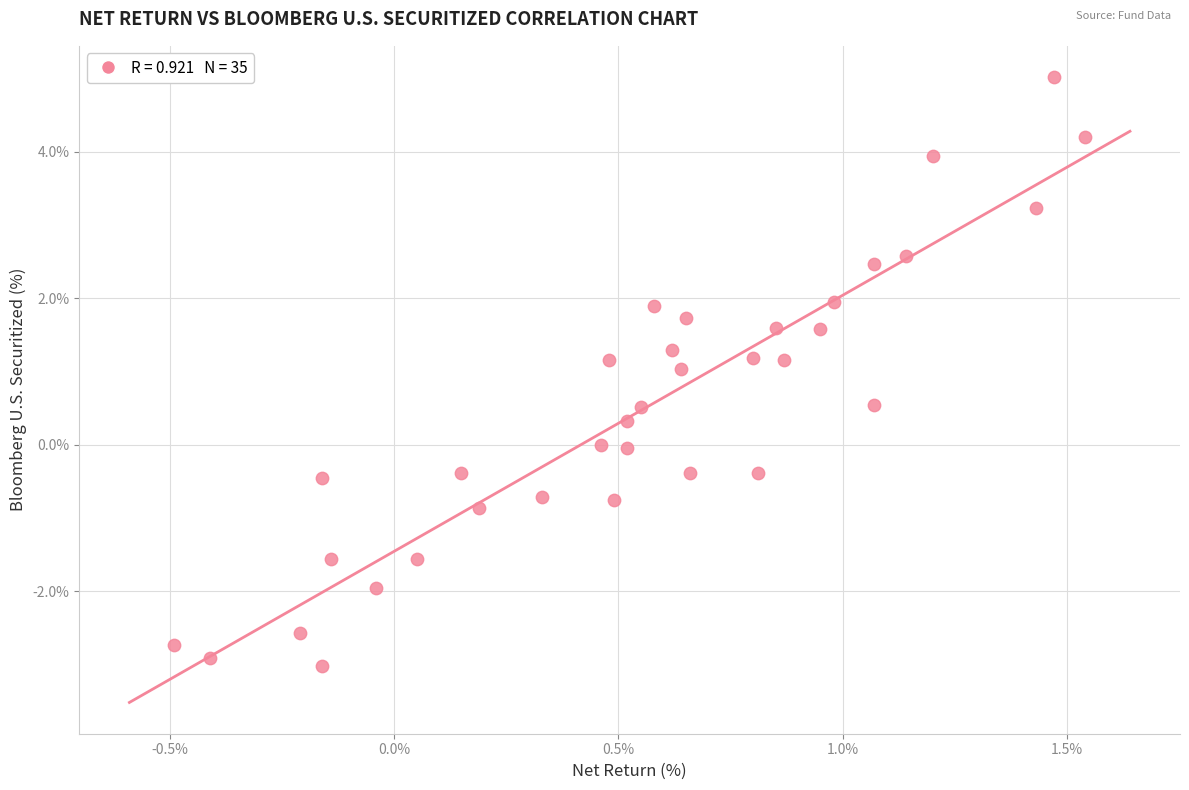

What is the range of Y values (max minus min)?

8.0